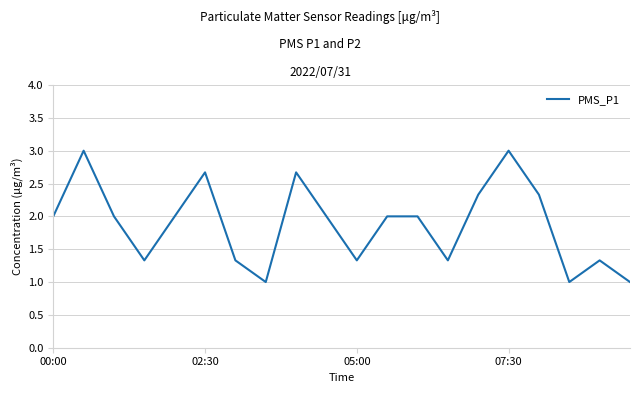

What is the maximum value shown in the chart?

3.0